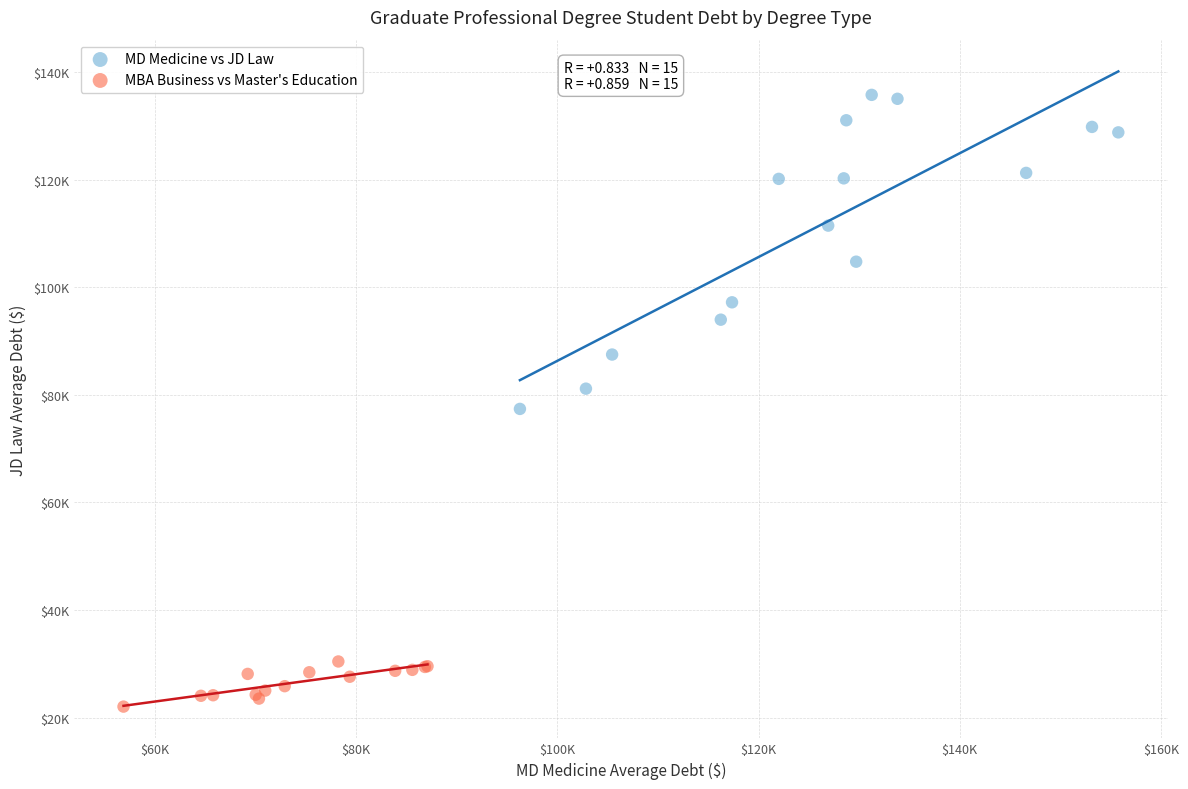

What are all the series names shown in the legend?

MD Medicine vs JD Law, MBA Business vs Master's Education